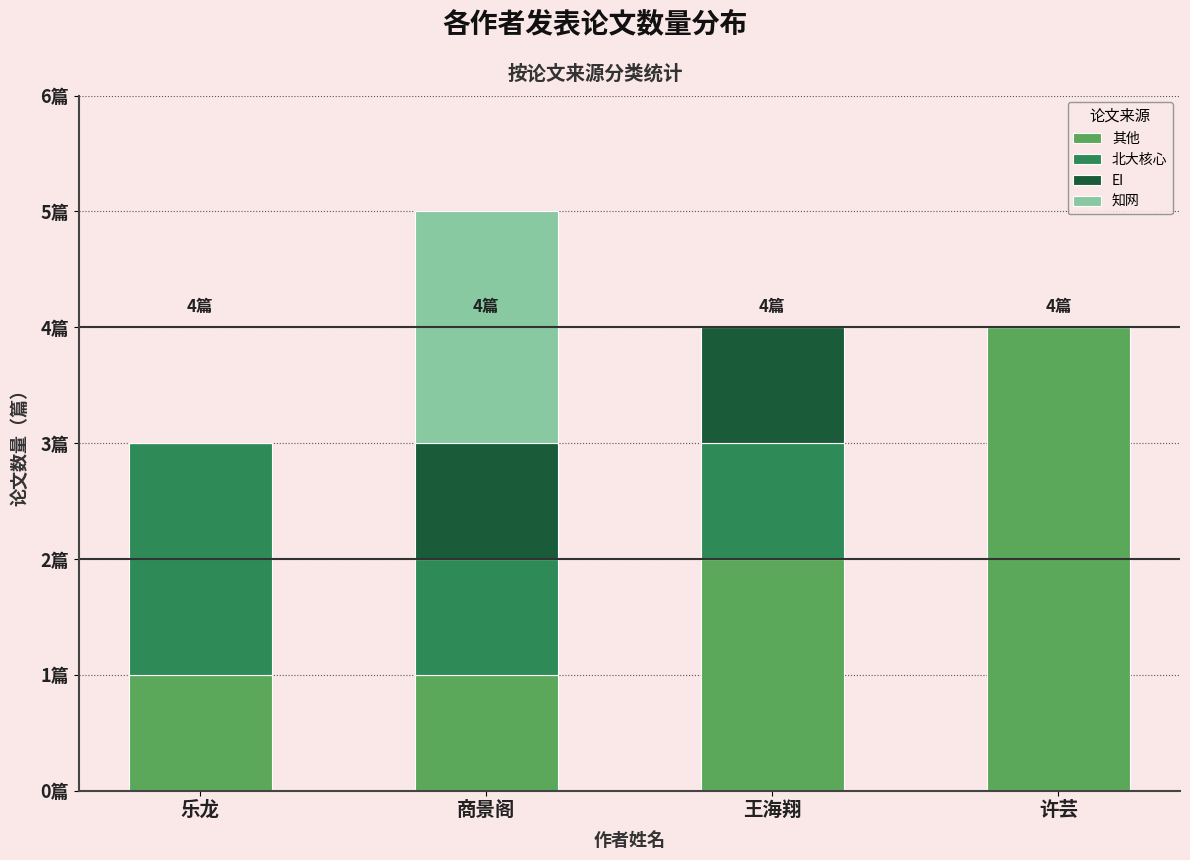

Rank the categories by 其他 value from lowest to highest.

乐龙, 商景阁, 王海翔, 许芸